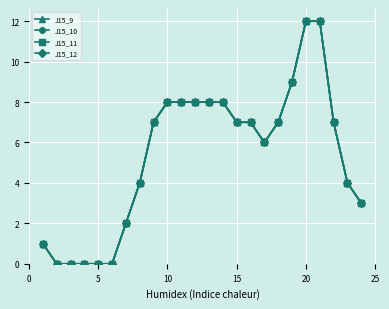

True or false: J15_11 and J15_9 intersect in this chart.

False